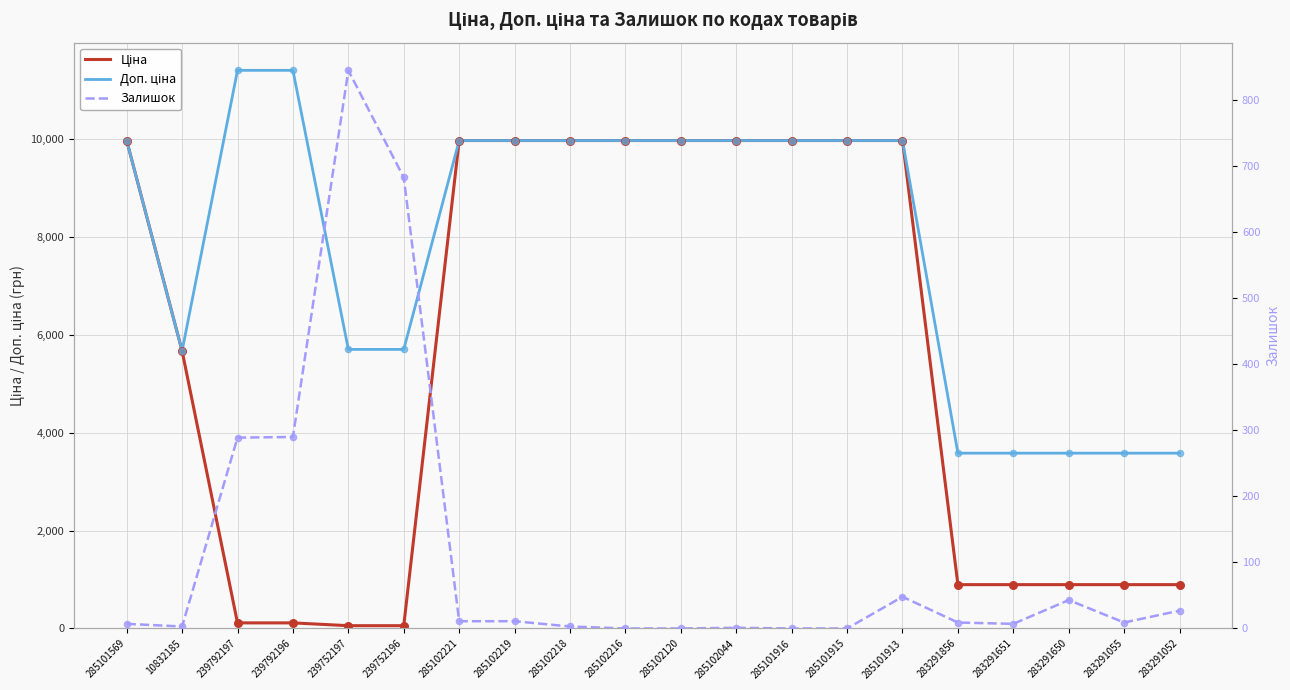

At which category is the sum across all series the highest?

285101913